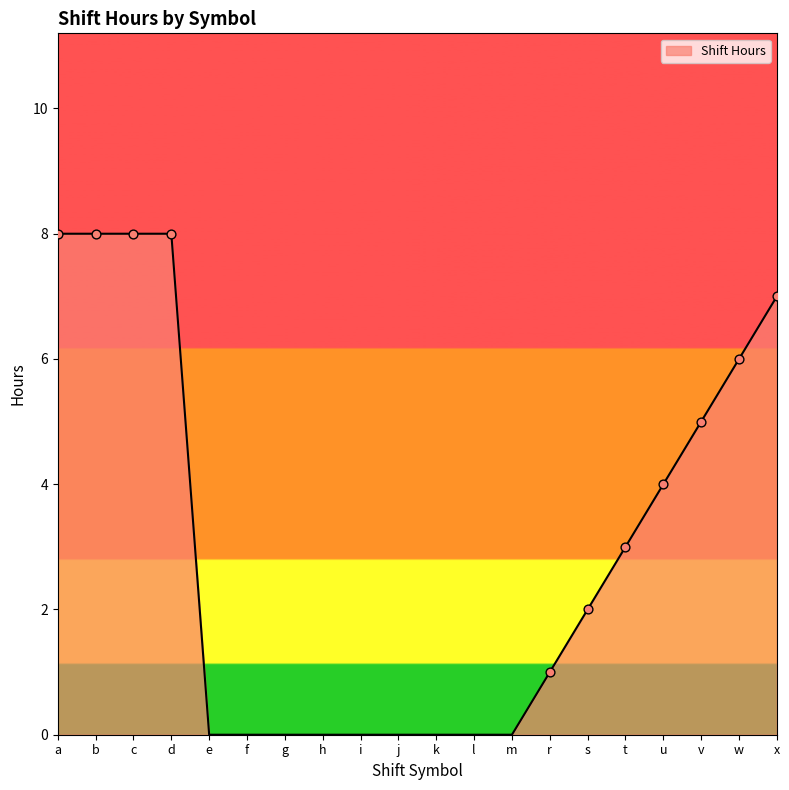

What is the change in value from a to w?

-2